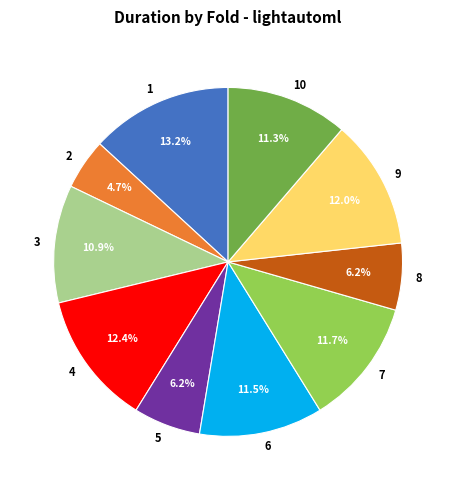

Do 9 and 10 together represent more than half of the pie?

No